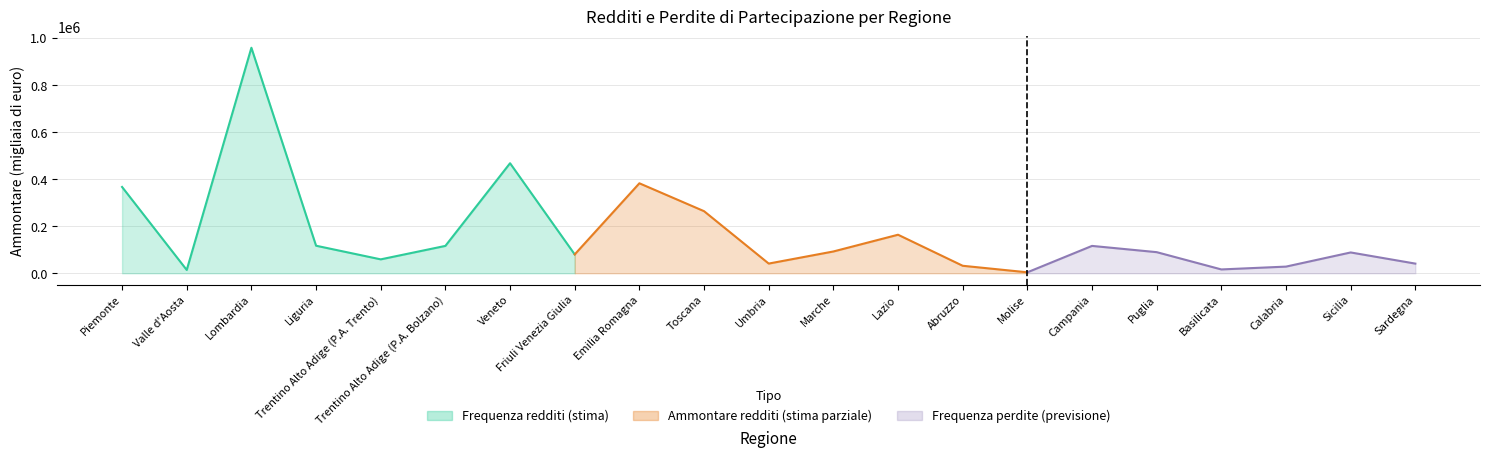

What is the label of the 11th point from the right?

Umbria